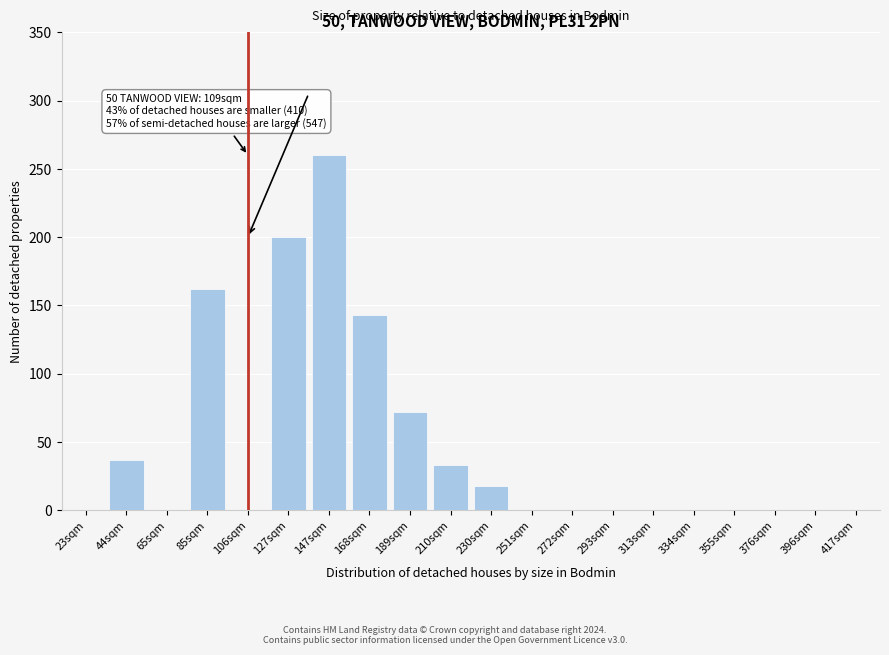

Reading left to right, what are all the values shown in this chart?

23sqm=0	44sqm=37	65sqm=0	85sqm=162	106sqm=0	127sqm=200	147sqm=260	168sqm=143	189sqm=72	210sqm=33	230sqm=18	251sqm=0	272sqm=0	293sqm=0	313sqm=0	334sqm=0	355sqm=0	376sqm=0	396sqm=0	417sqm=0